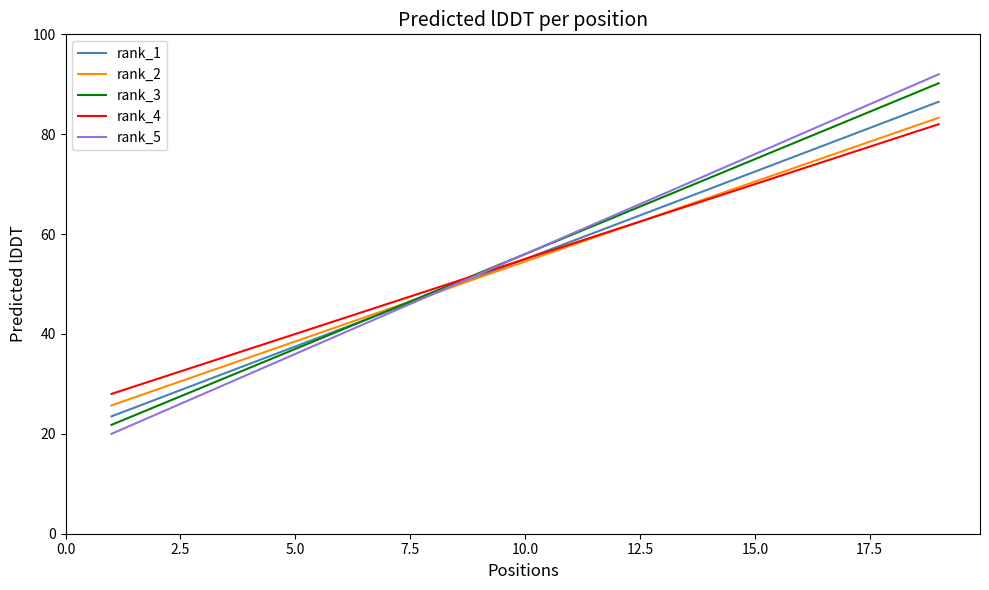

What is the greatest value displayed?

92.0